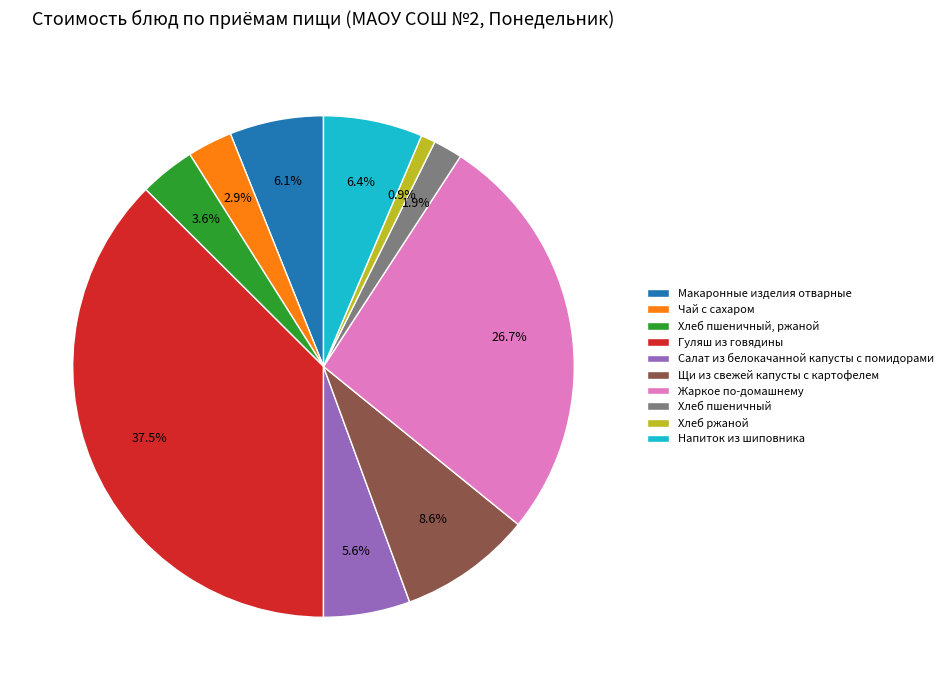

Is there any slice that represents more than half of the pie?

No